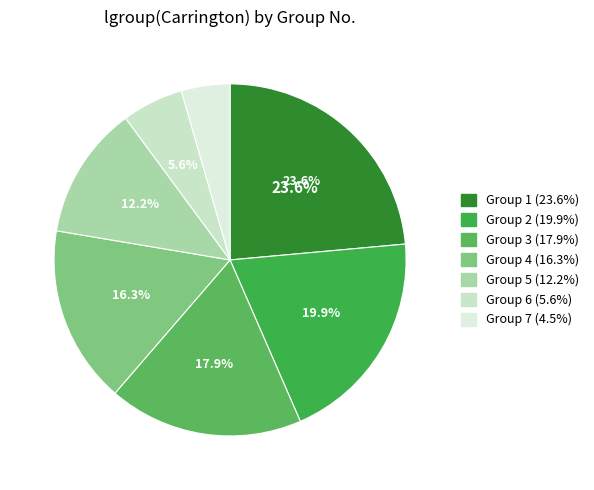

Count the number of slices in the pie.

7